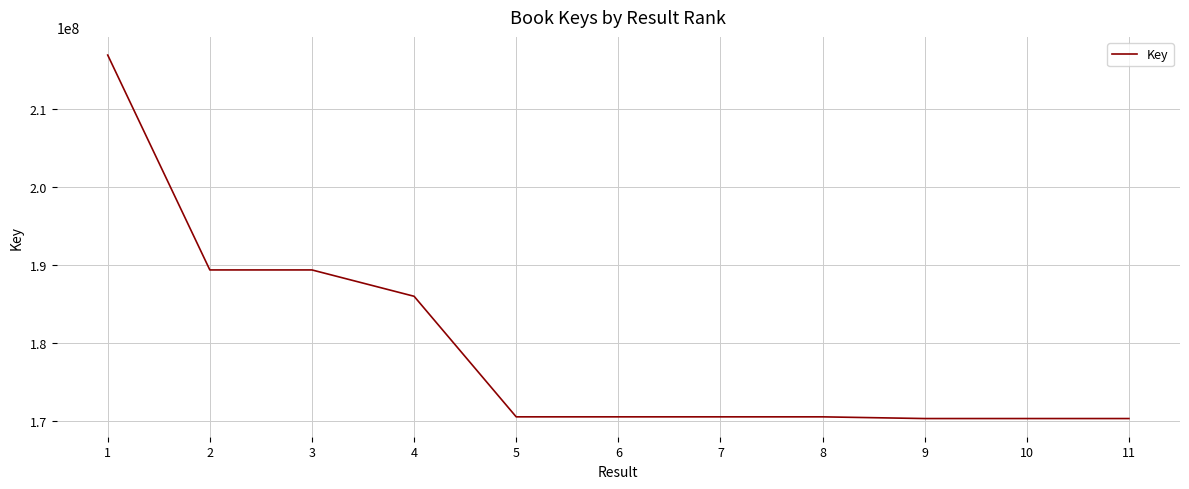

What is the greatest value displayed?

216989765